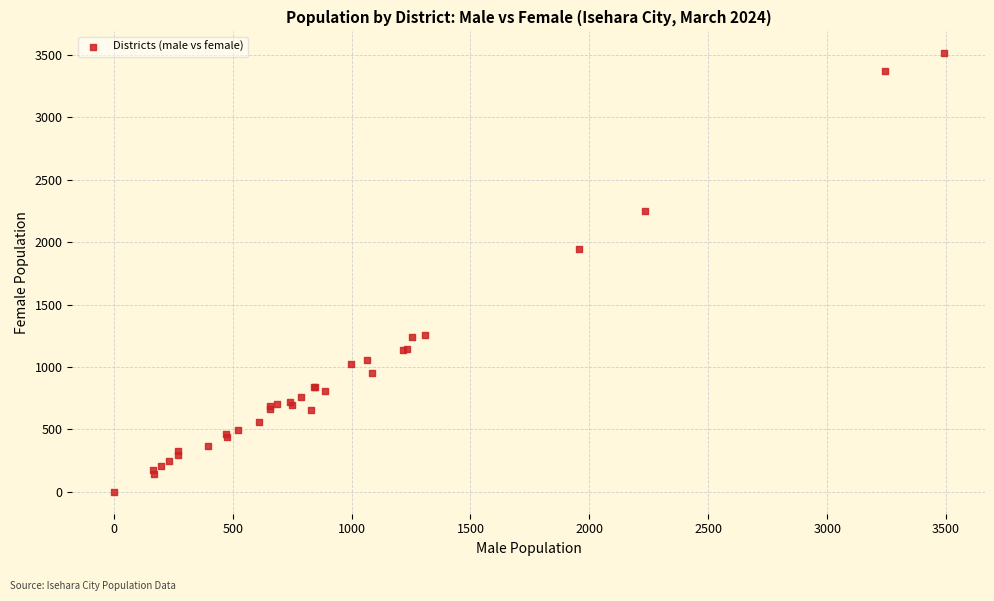

What Y value in the scatter plot is closest to 1756?

1947